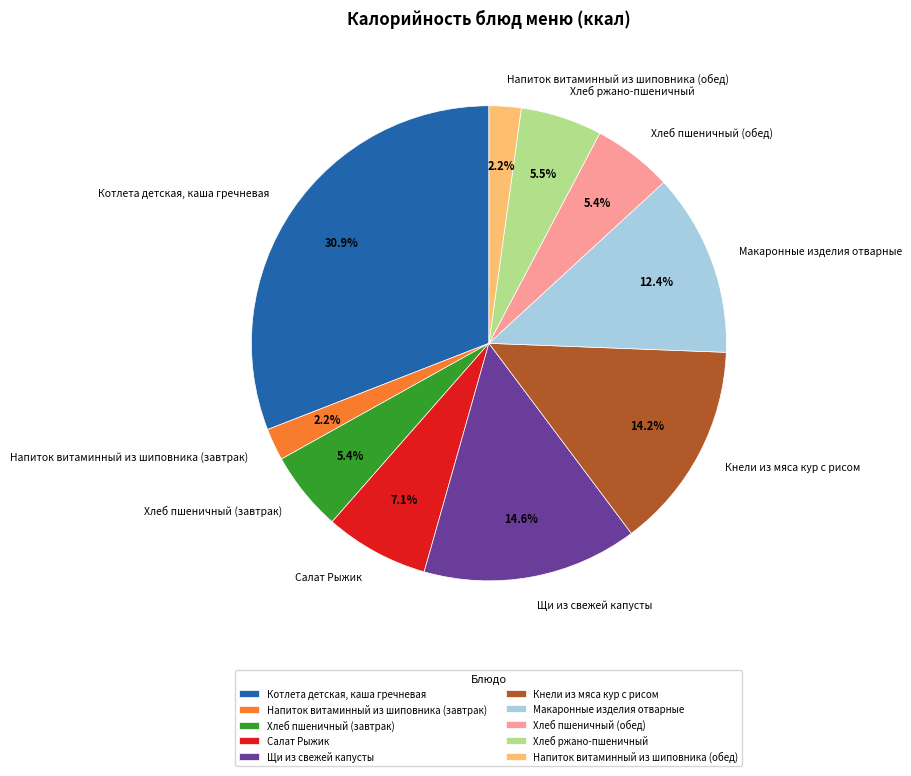

Which slice is the largest?

Котлета детская, каша гречневая